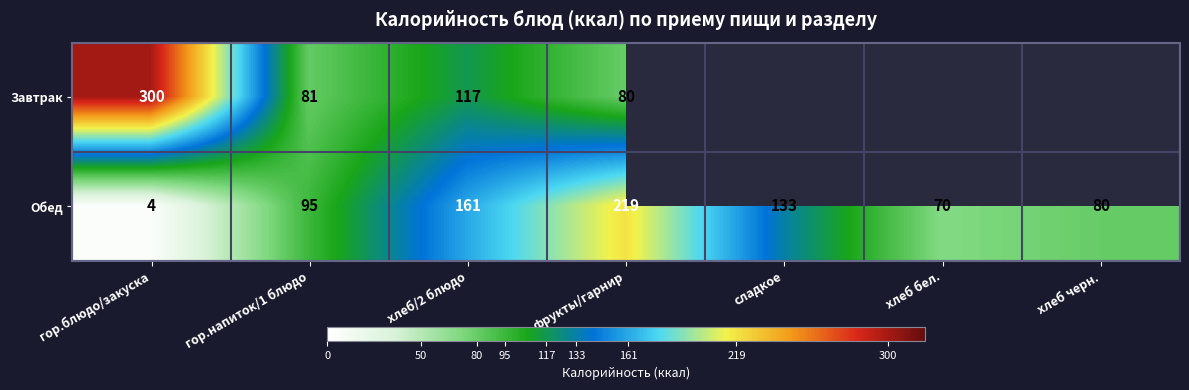

Is it true that Завтрак equals 470 at гор.блюдо/закуска?

False